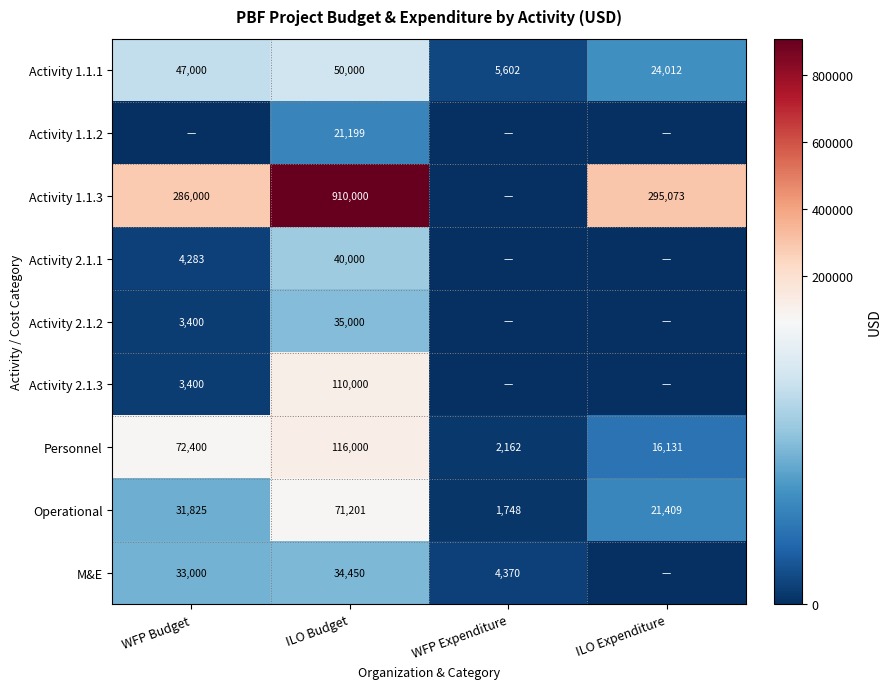

How many values in Activity 2.1.2 are above zero?

2